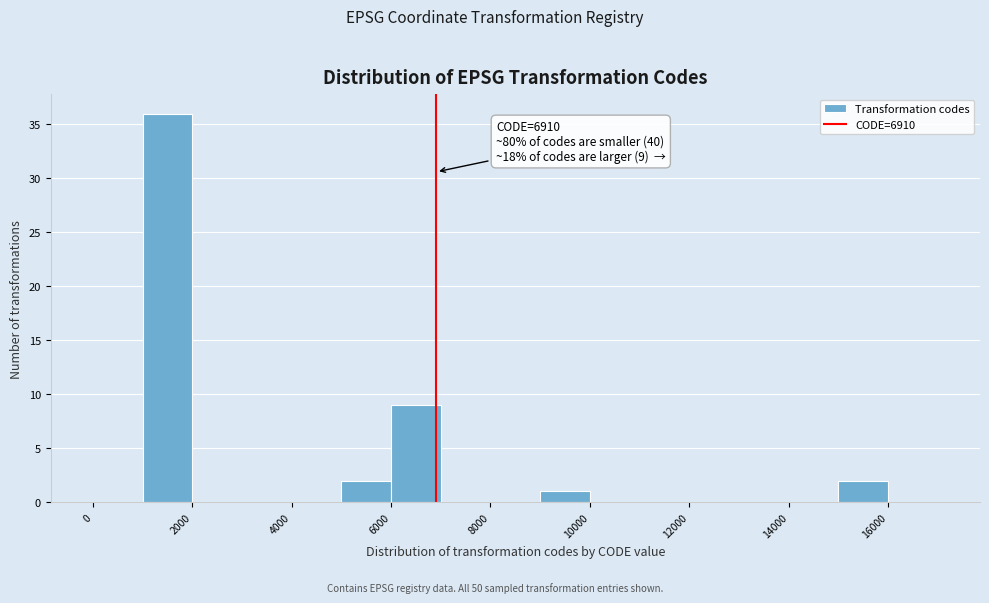

Which range on the x-axis has the tallest bar?

1000 to 2000